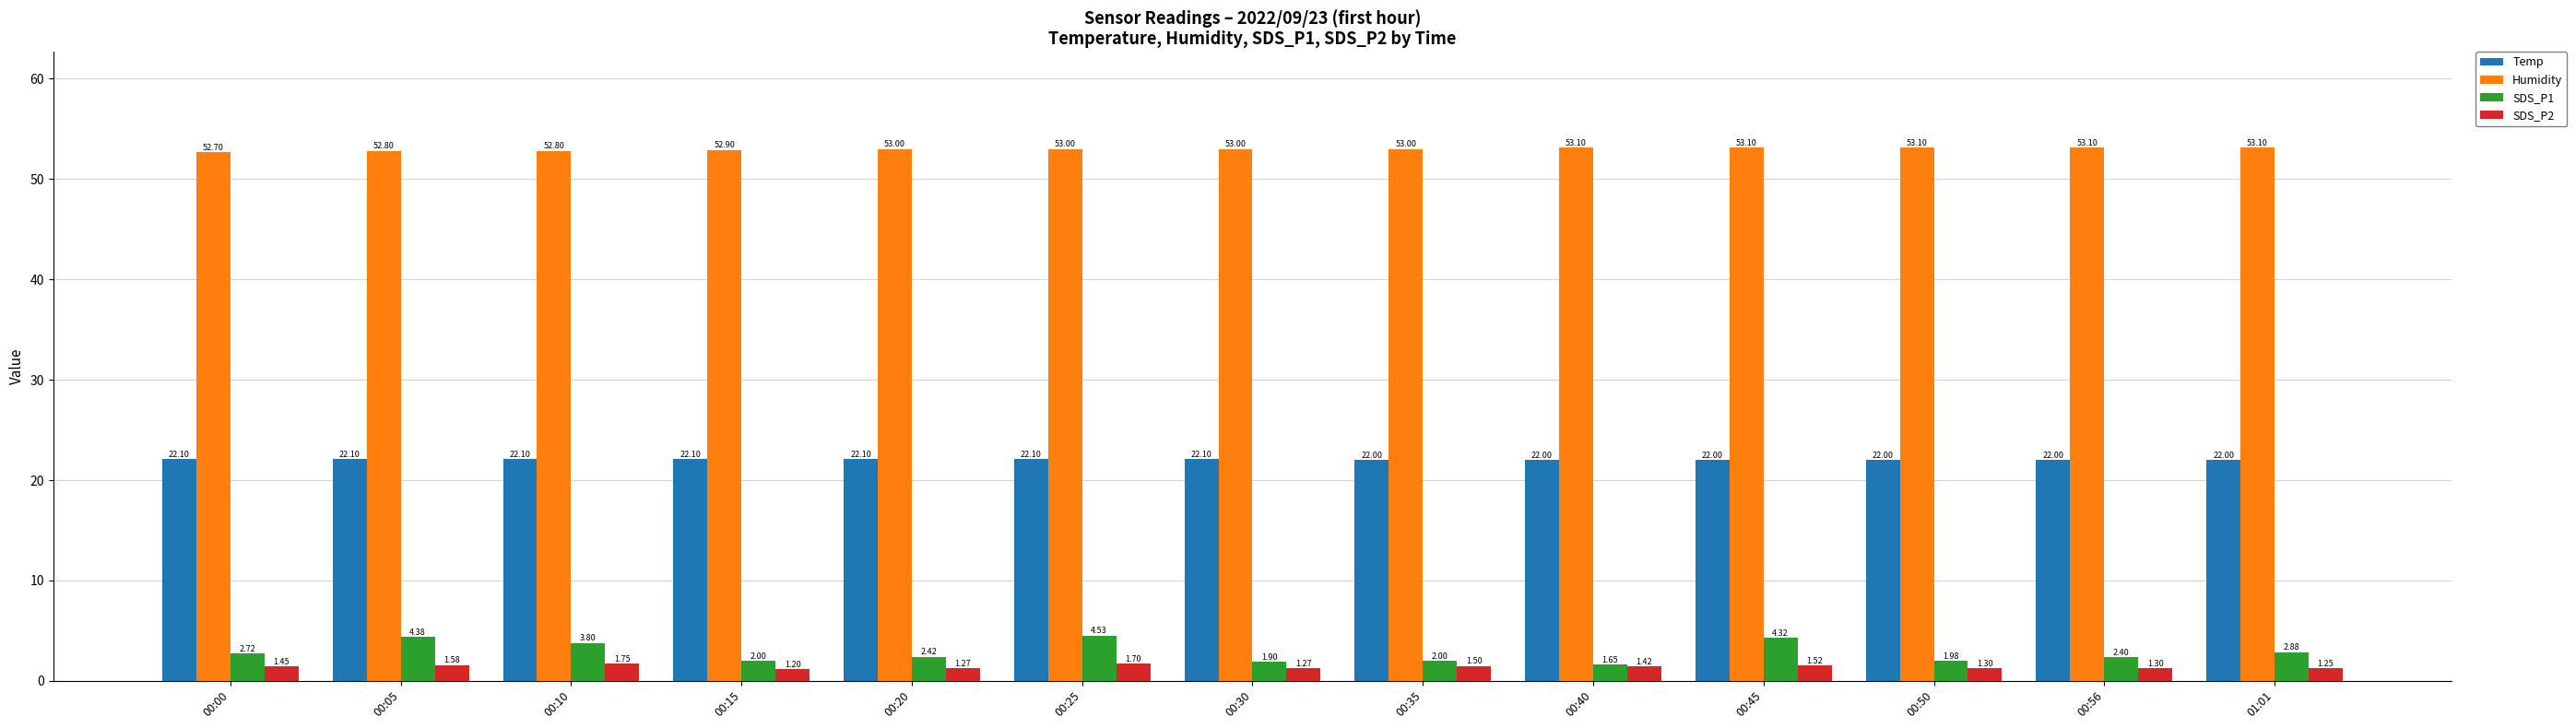

Does the chart contain stacked bars?

No